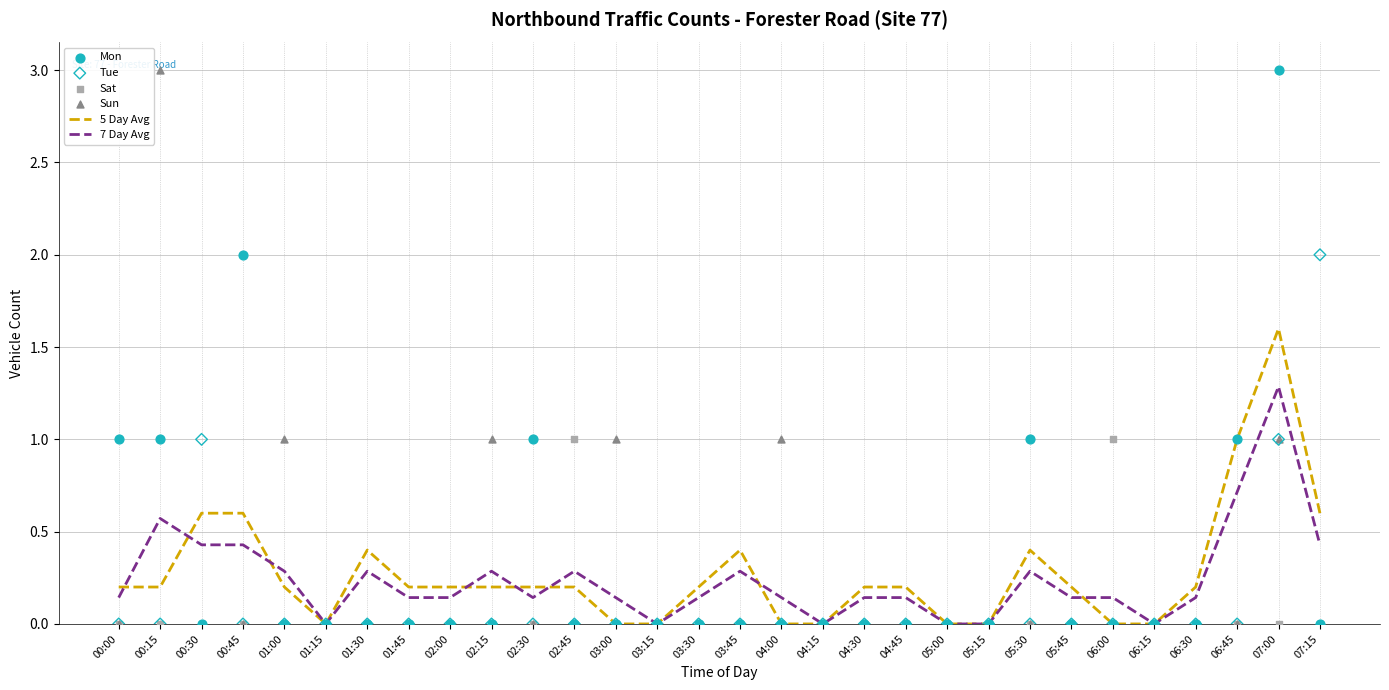

Is the value of 7 Day Avg at 02:30 greater than the value of Sat at 02:00?

Yes